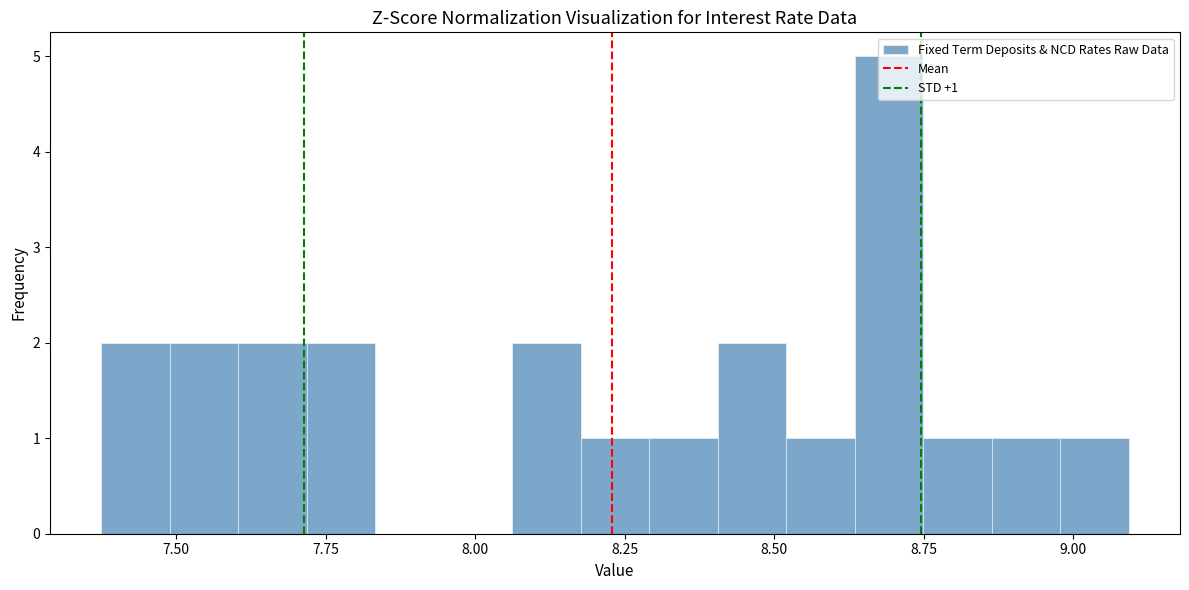

Around what value on the x-axis is the tallest bar? Give the approximate position of its centre, as read against the axis.

8.70